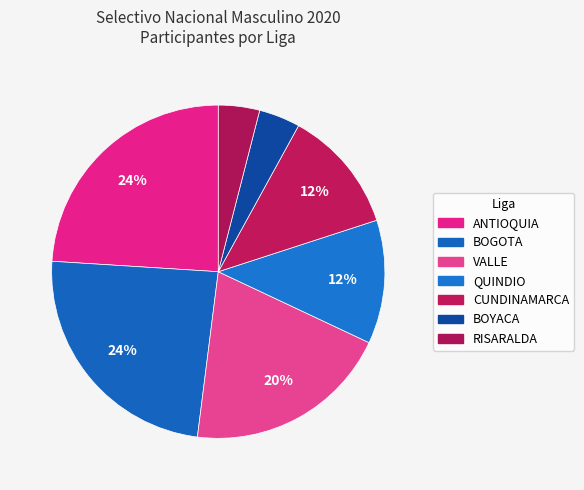

To the nearest percent, what is the difference between the largest and smallest slice percentages?

20%